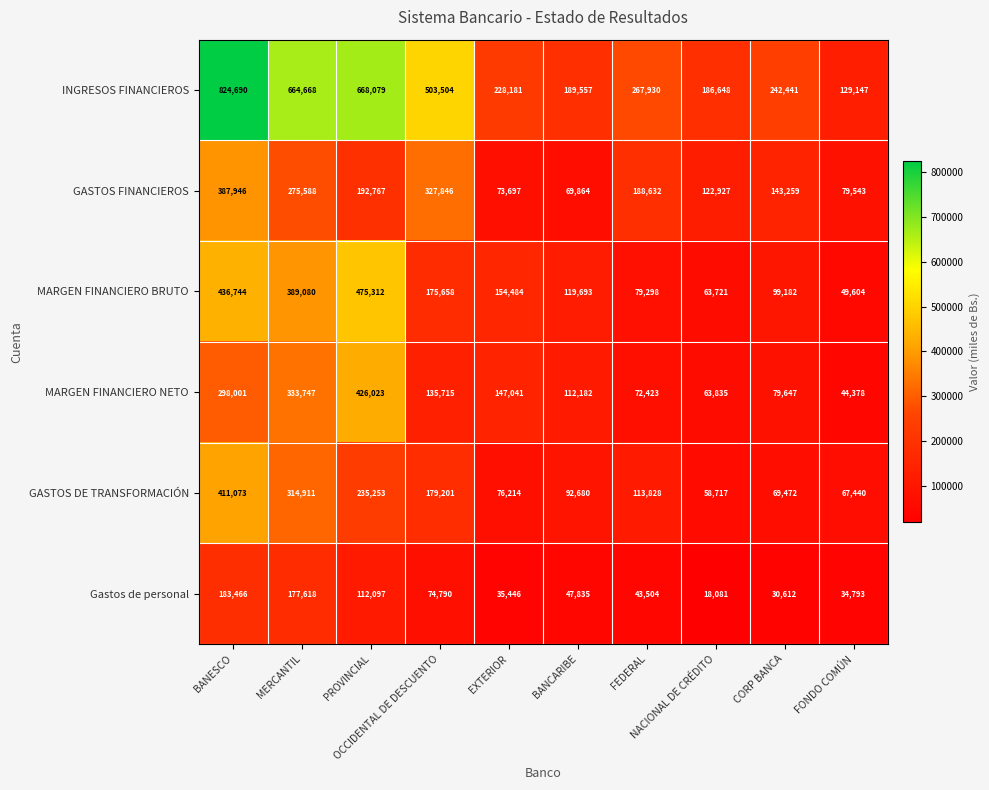

How many categories are shown in the chart?

10